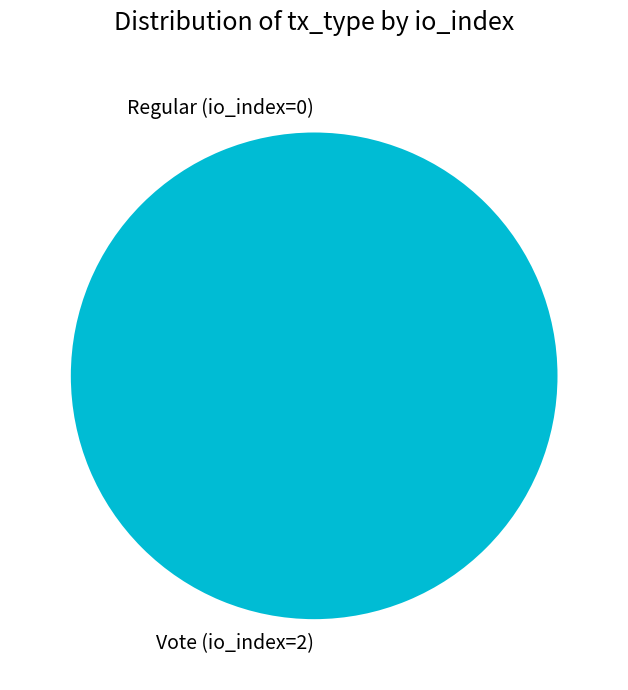

What is the largest slice in the pie chart?

Vote (io_index=2)